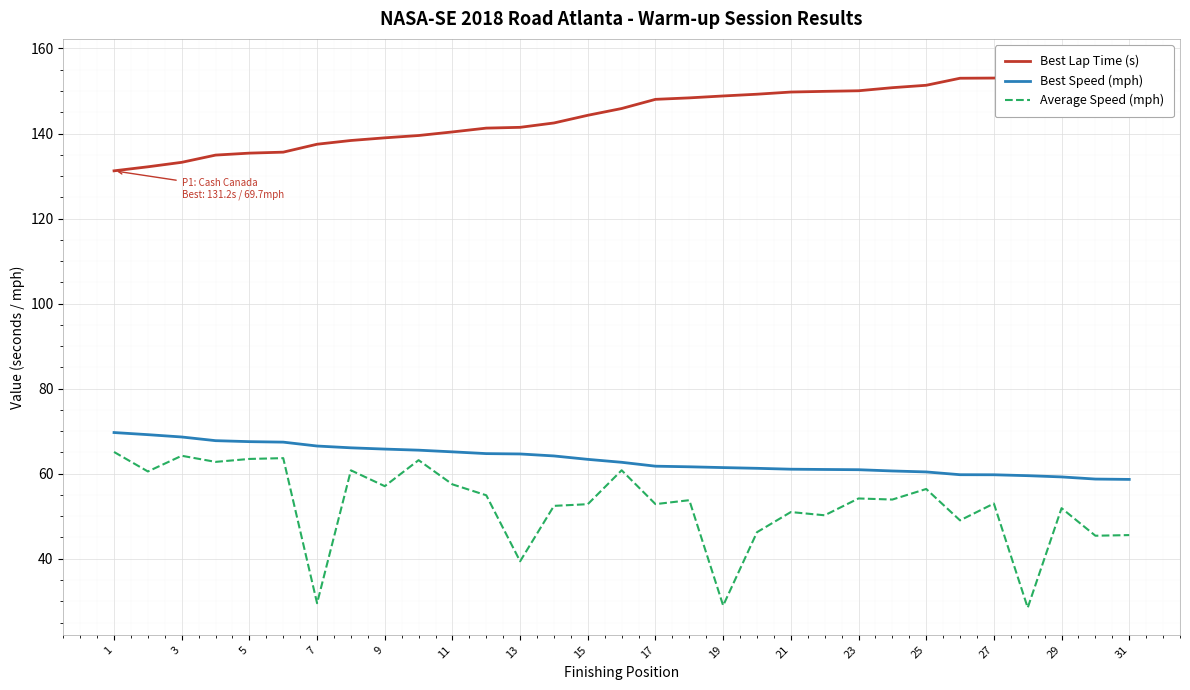

The value of Best Speed (mph) at 23 is 97.4. True or false?

False